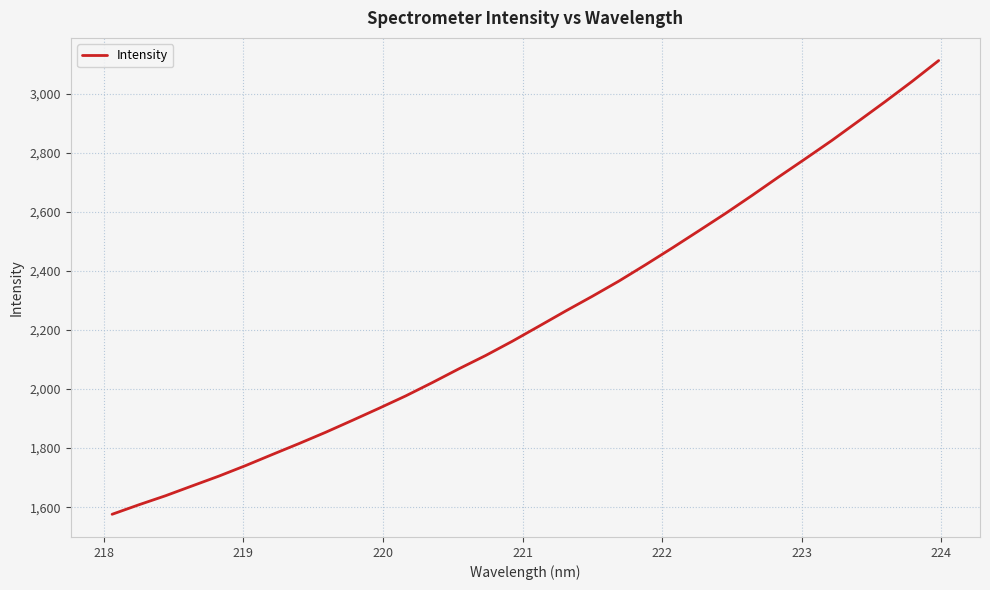

What is the greatest value displayed?

3112.9